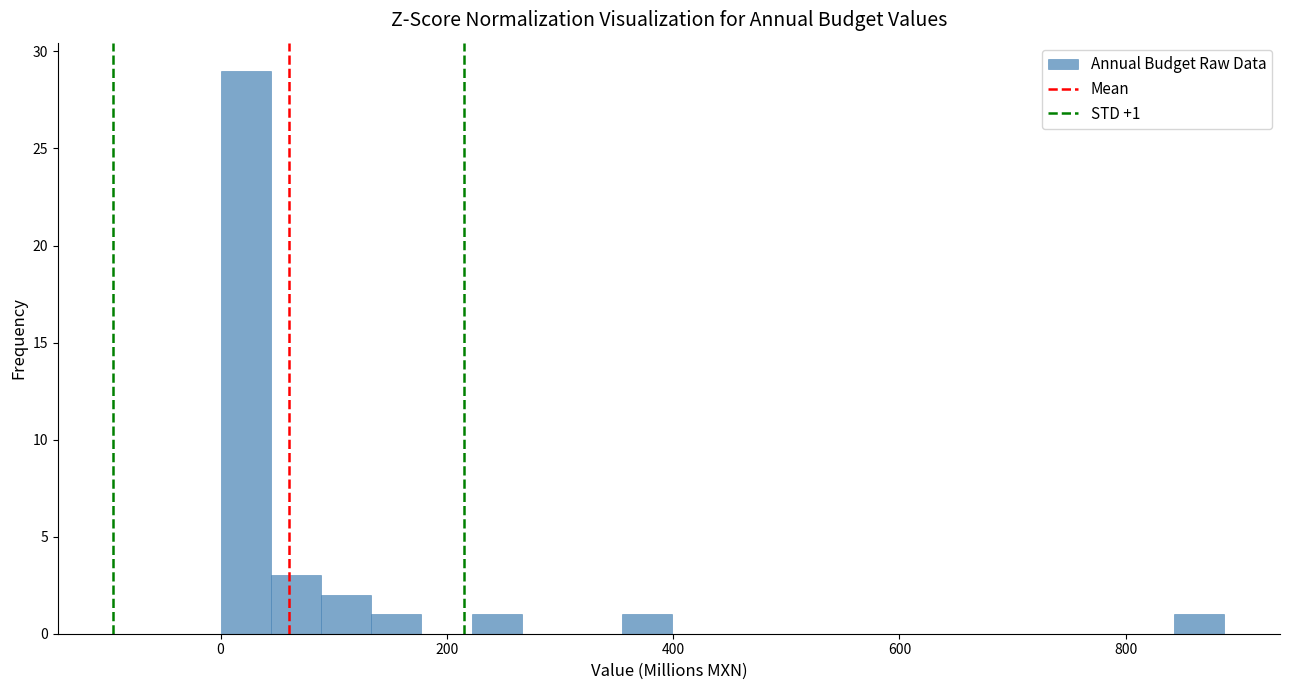

Around what value on the x-axis is the tallest bar? Give the approximate position of its centre, as read against the axis.

20